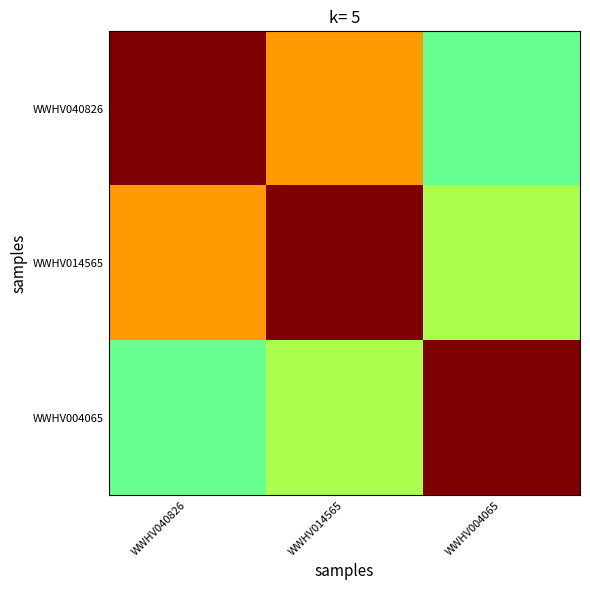

At how many categories does at least one series exceed 0?

3